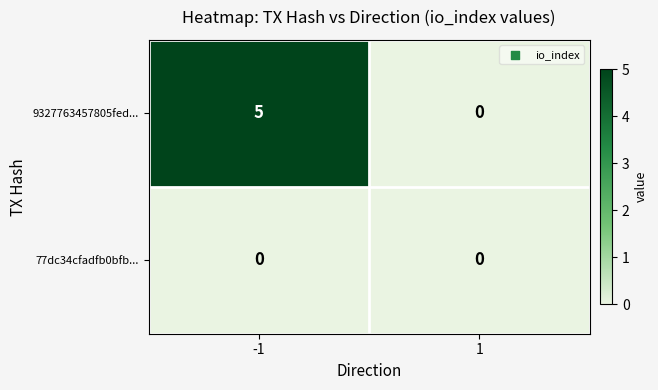

Is it true that 9327763457805fed... equals 0 at 1?

True